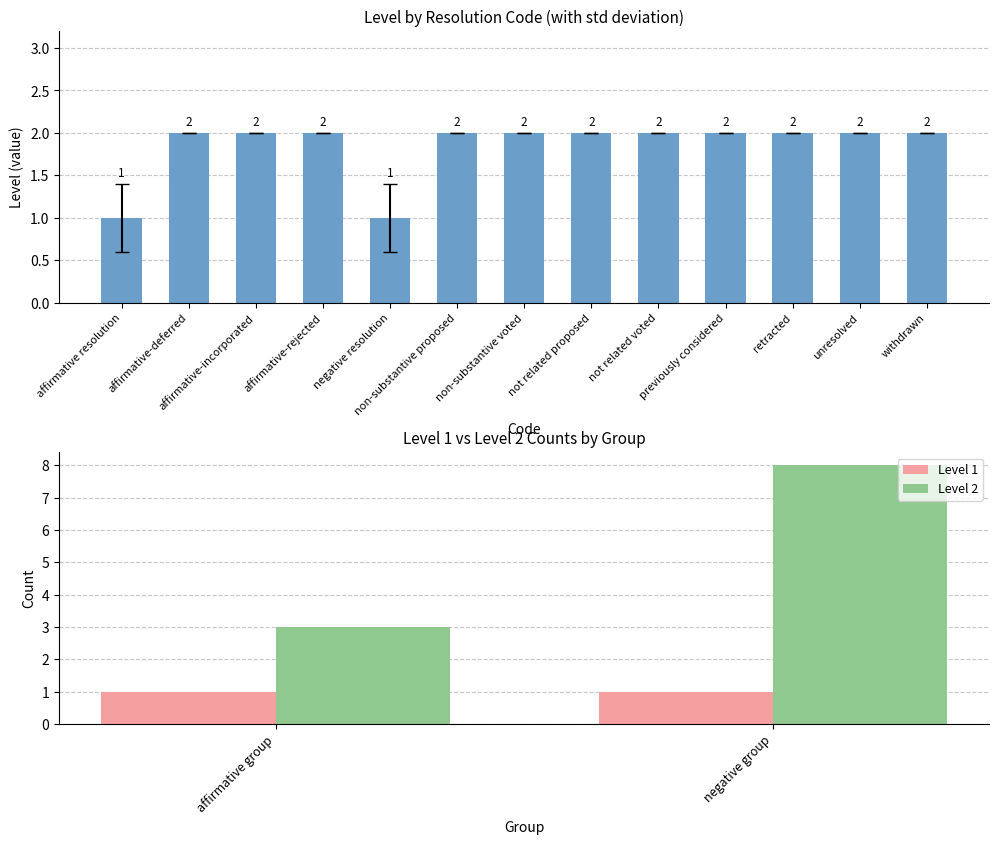

What is the difference between the Level 2 values at negative group and affirmative group?

5